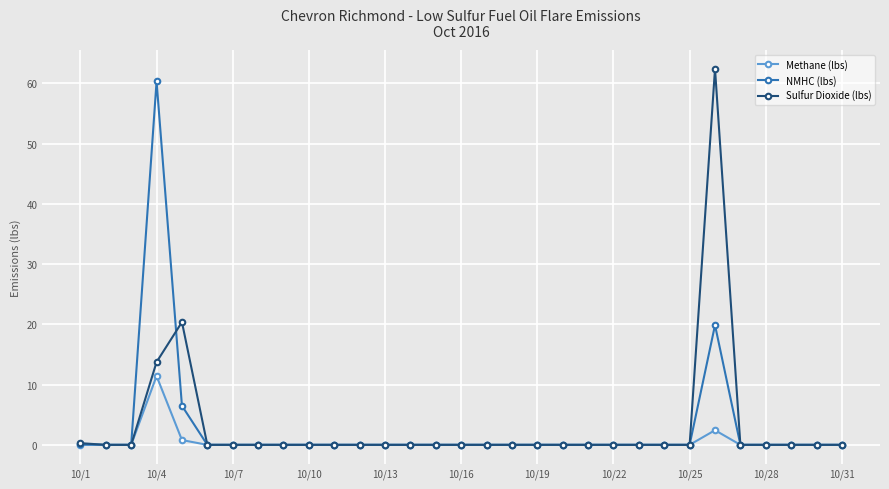

True or false: Methane (lbs) has more than 0 points higher than both neighbors.

True